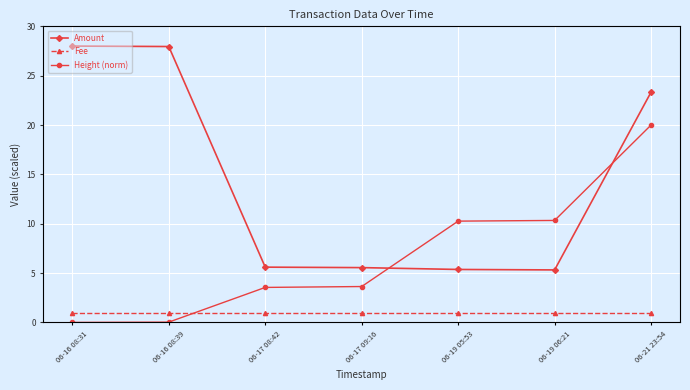

What is the total value across all series at 06-16 08:31?

29.0